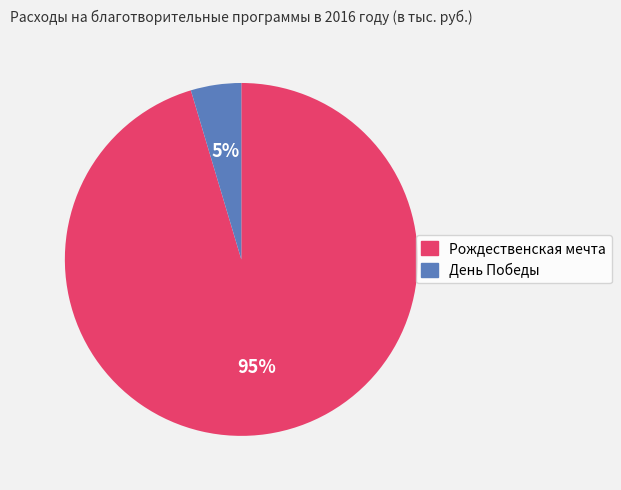

Which category has the biggest portion of the pie?

Рождественская мечта